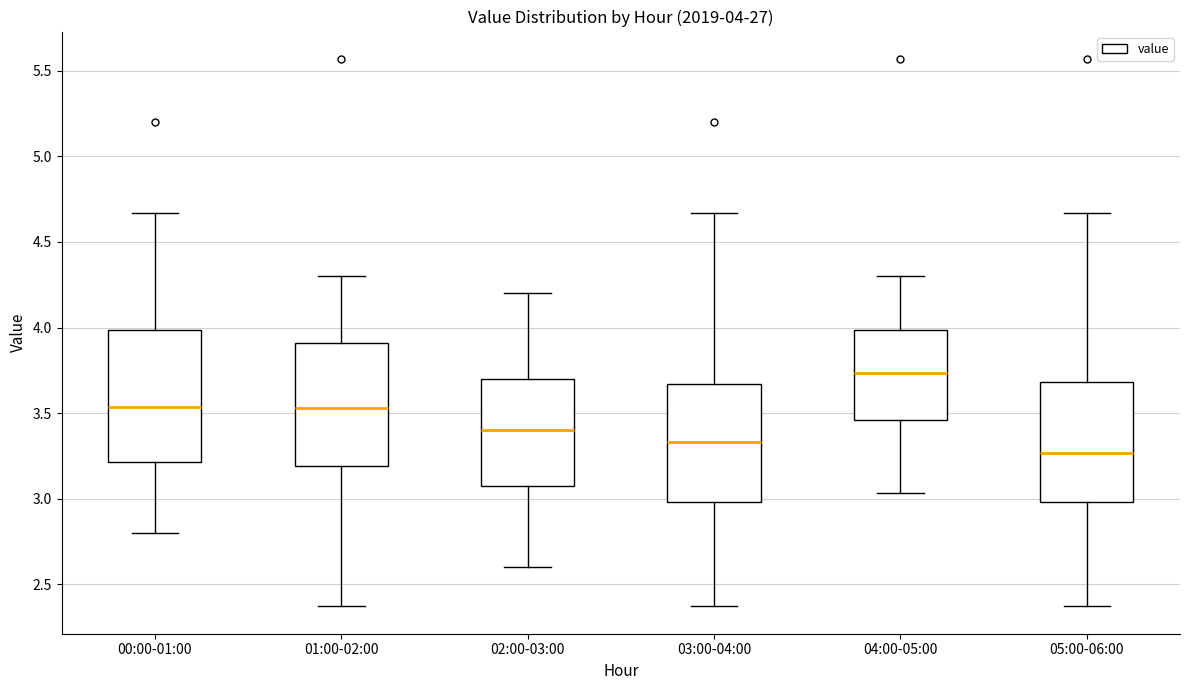

Which box has the highest median line?

04:00-05:00